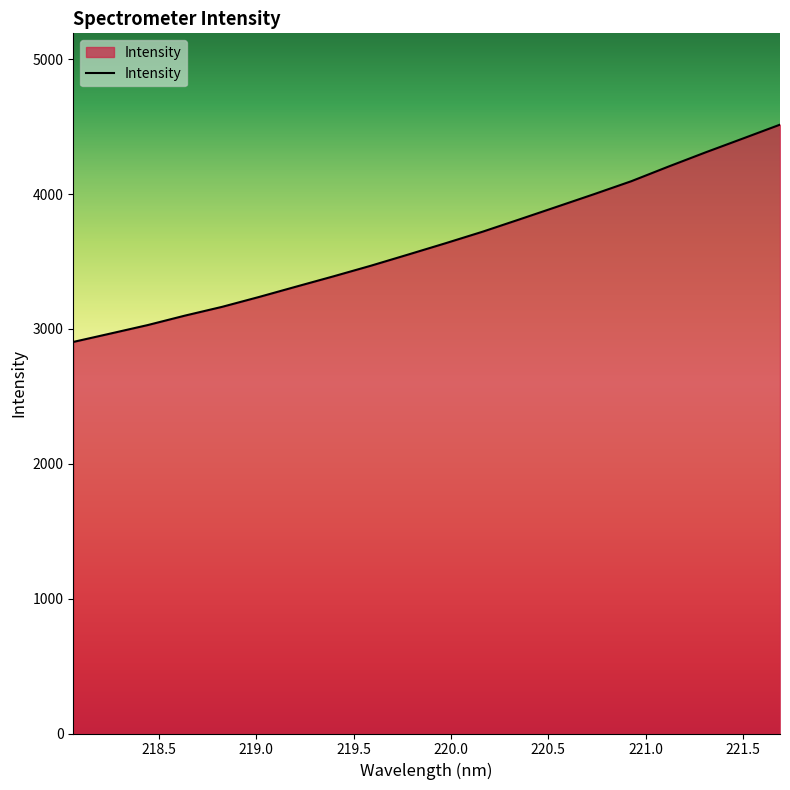

What is the maximum value shown in the chart?

4514.4